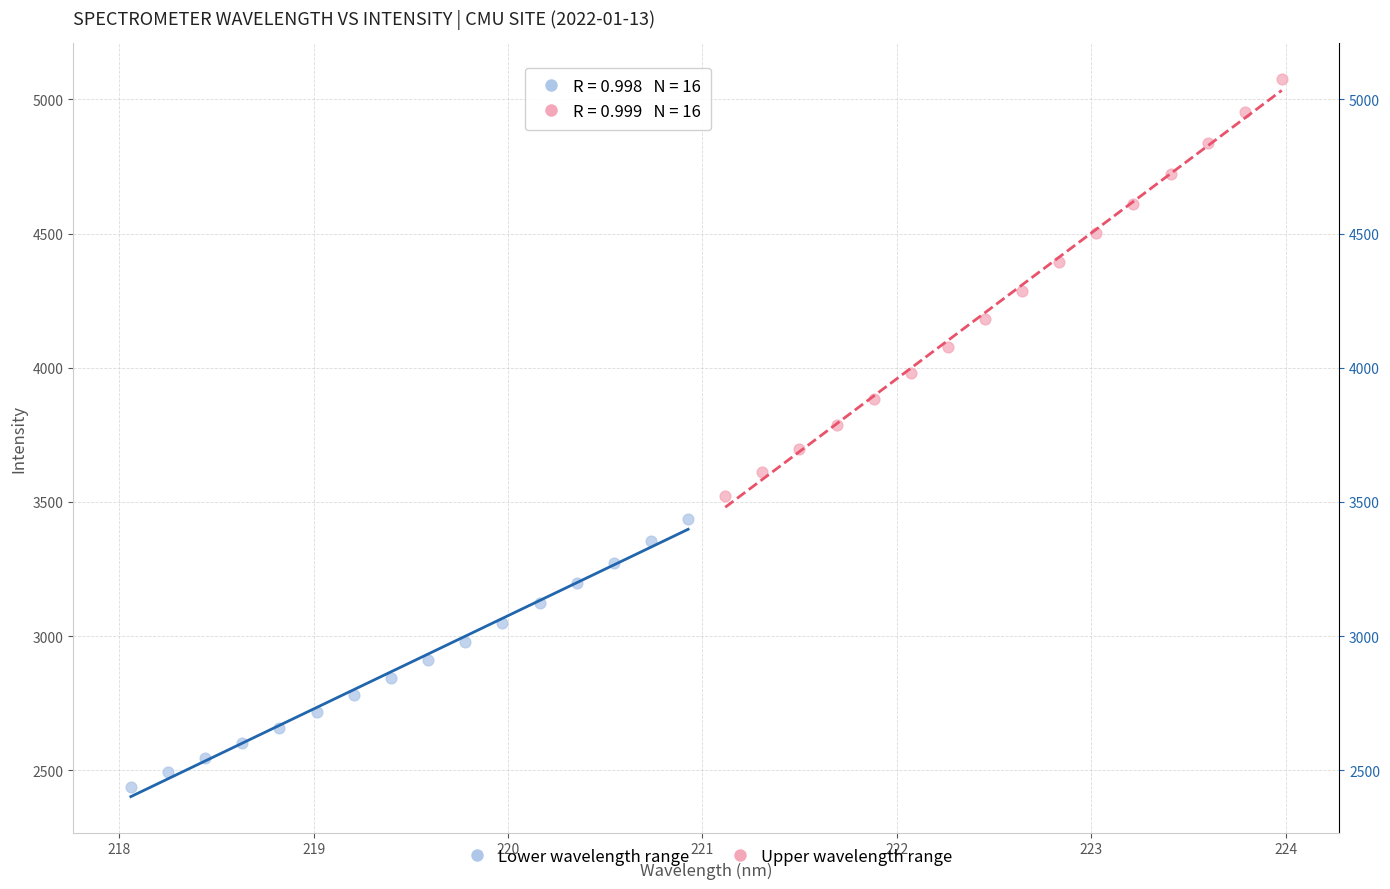

Which series contains the lowest Y value?

Lower wavelength range